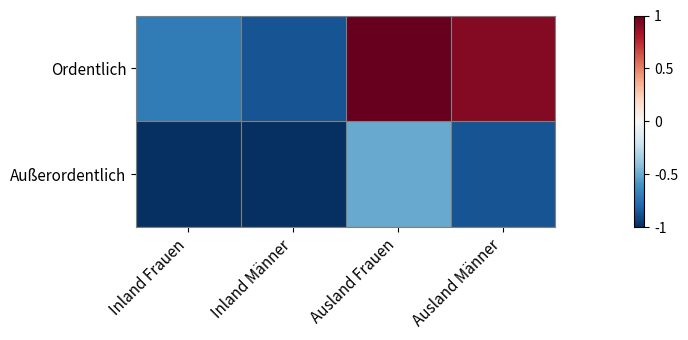

Which label corresponds to the smallest value in the chart?

Inland Frauen